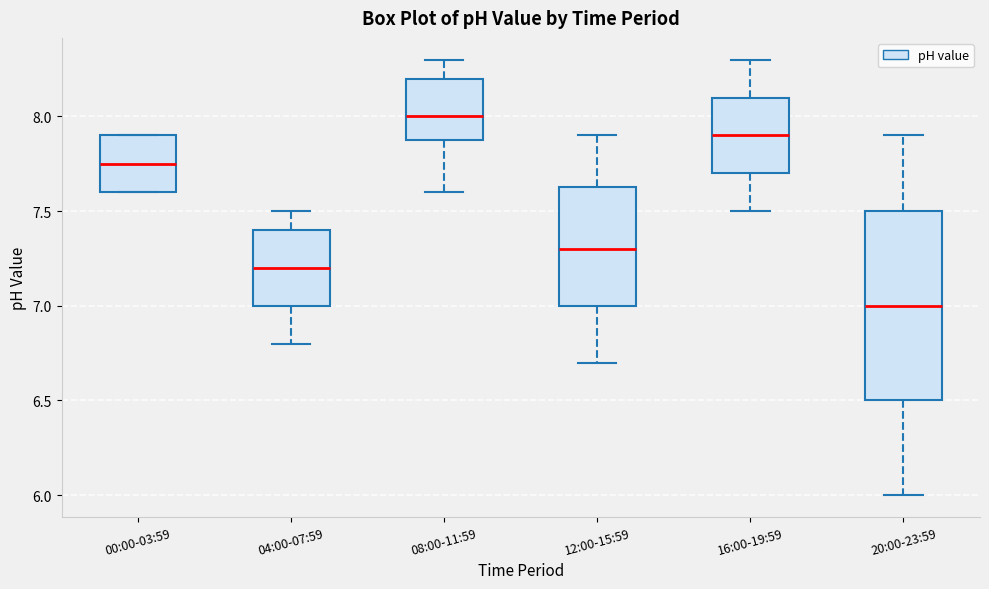

Which box is the tallest, from its lower edge to its upper edge?

20:00-23:59